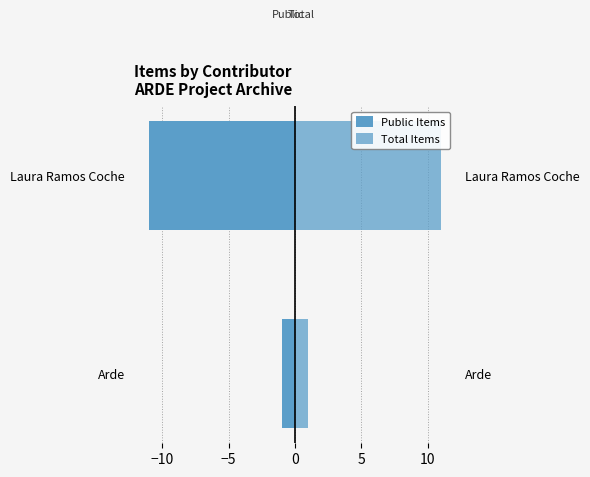

How many series are shown in this chart?

2